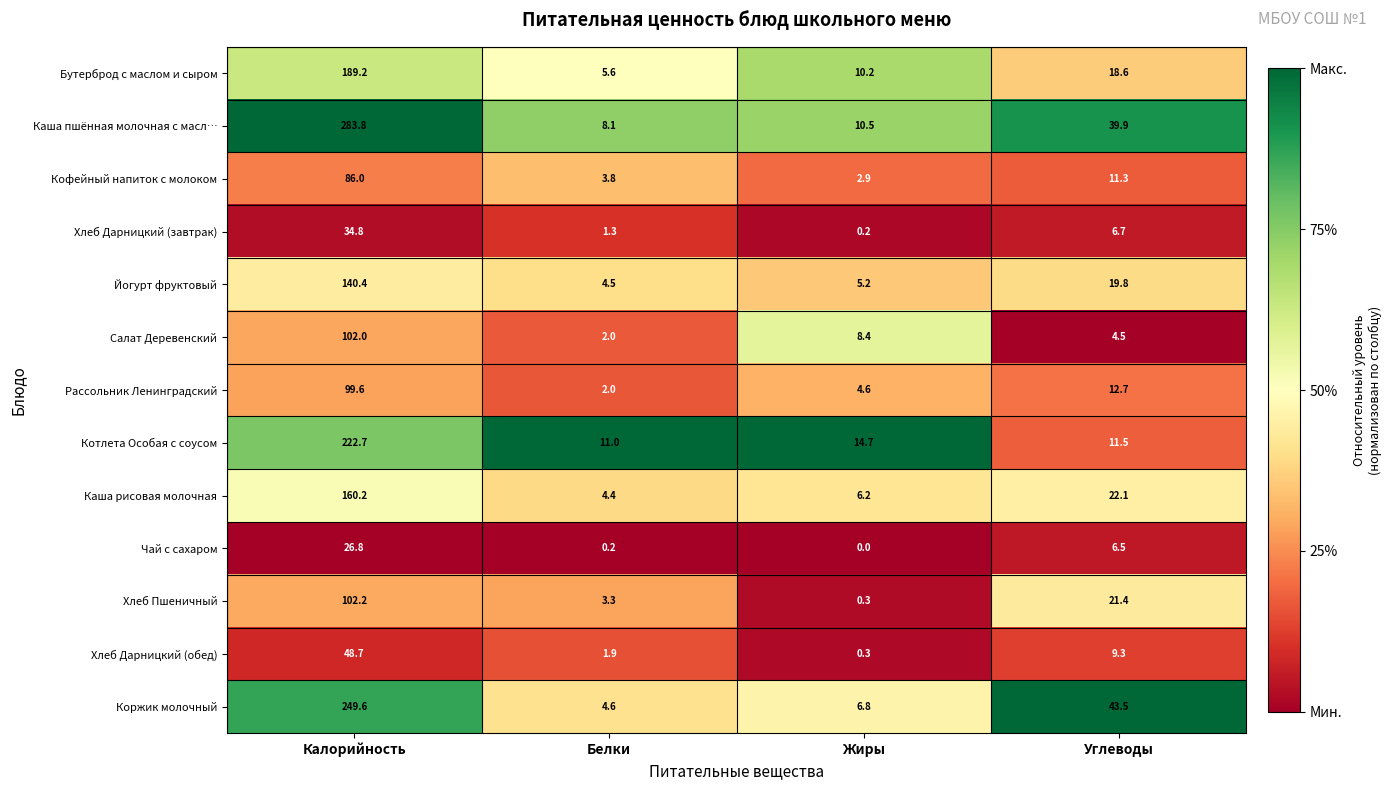

What is the approximate value of Салат Деревенский at Белки?

2.0